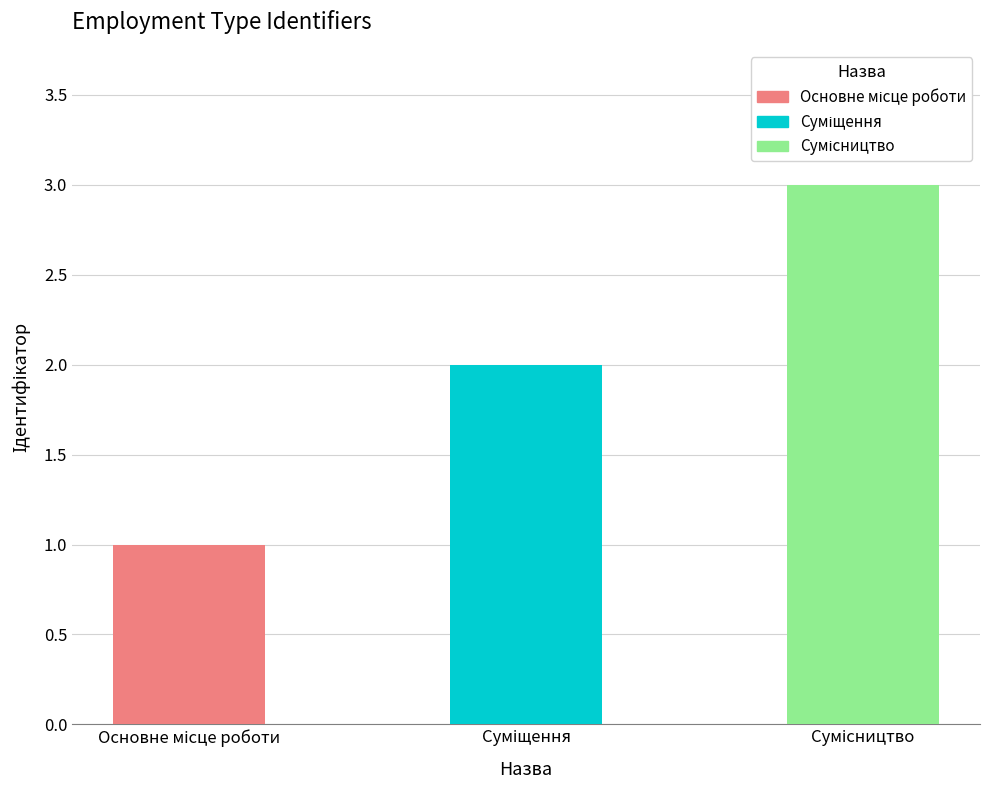

How many values are between 1 and 3?

3